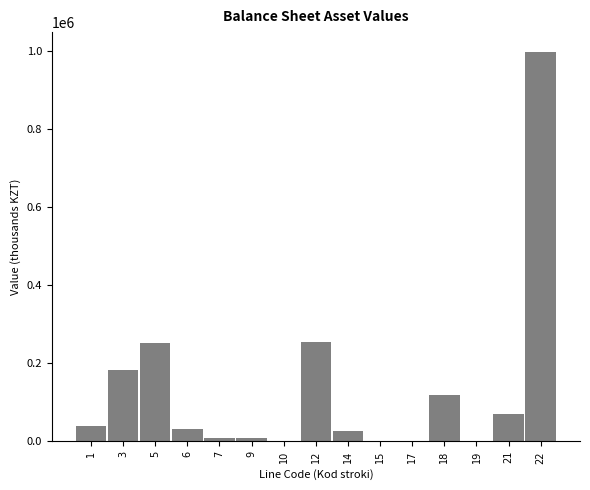

Is it true that the value at 18 is 118548.0?

True